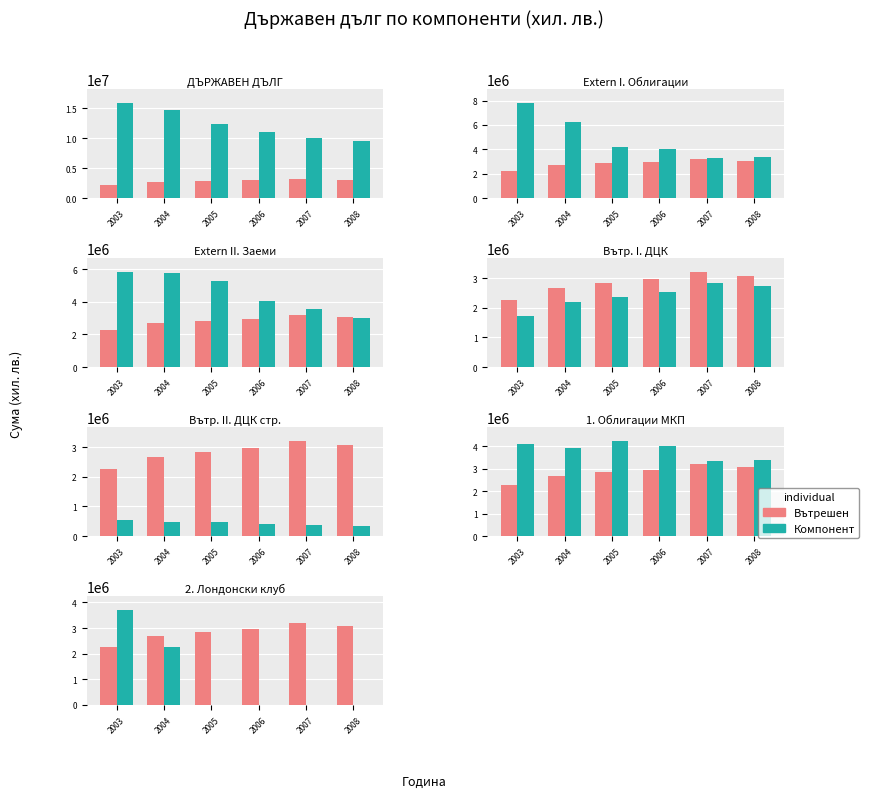

How many values in the No series are below 2955809?

3